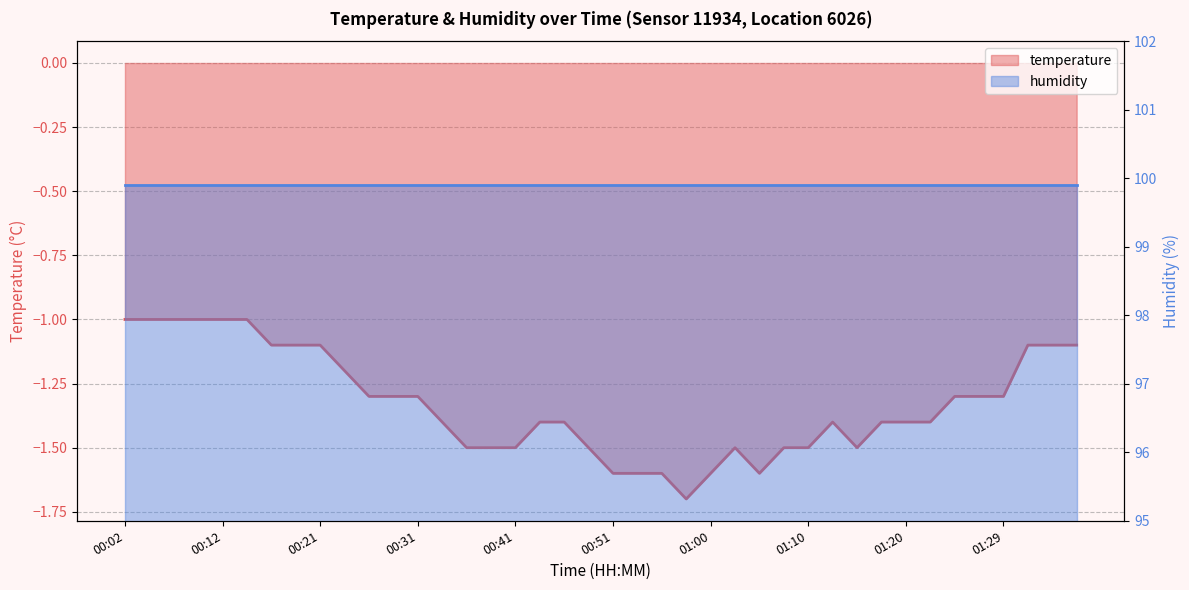

How many values are below -1?

34